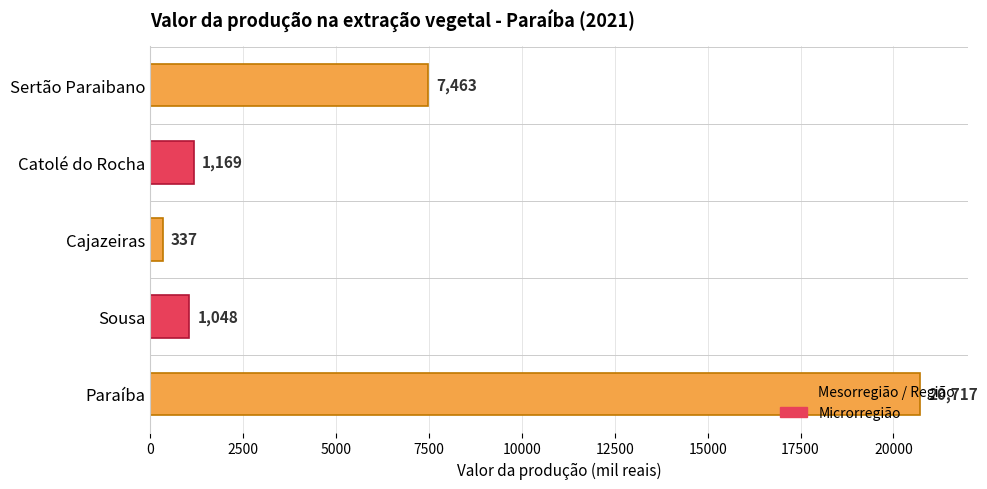

List the labels in order of value, smallest first.

Cajazeiras, Sousa, Catolé do Rocha, Sertão Paraibano, Paraíba